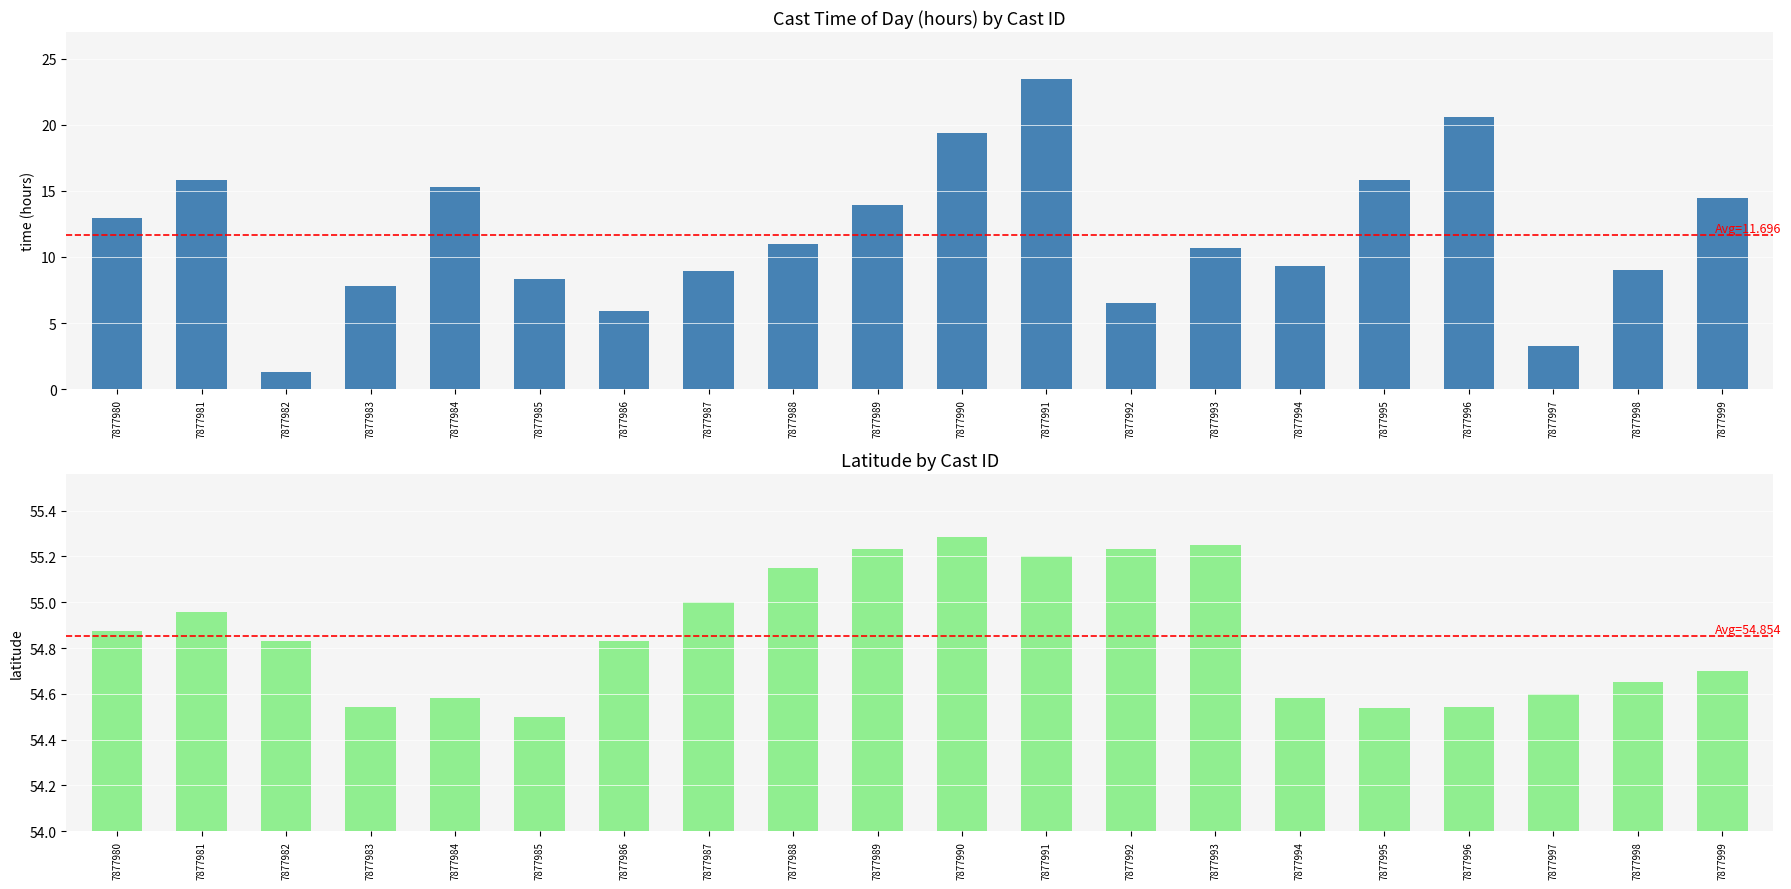

Reading right to left, transcribe all the data shown in this chart.

Time (hours): 7877999=14.5	7877998=9.0	7877997=3.2	7877996=20.6	7877995=15.8	7877994=9.3	7877993=10.7	7877992=6.5	7877991=23.5	7877990=19.4	7877989=13.9	7877988=11.0	7877987=8.9	7877986=5.9	7877985=8.3	7877984=15.3	7877983=7.8	7877982=1.3	7877981=15.8	7877980=12.9
Latitude: 7877999=54.7	7877998=54.6	7877997=54.6	7877996=54.5	7877995=54.5	7877994=54.6	7877993=55.2	7877992=55.2	7877991=55.2	7877990=55.3	7877989=55.2	7877988=55.1	7877987=55.0	7877986=54.8	7877985=54.5	7877984=54.6	7877983=54.5	7877982=54.8	7877981=55.0	7877980=54.9